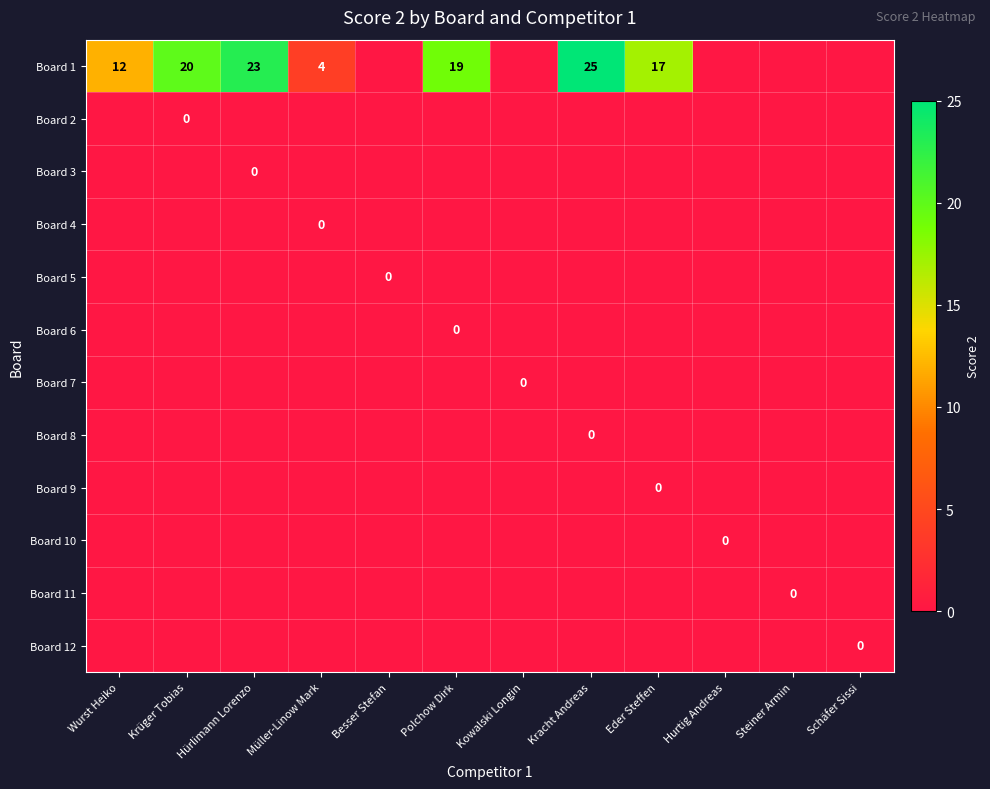

At which category is the sum across all series the highest?

Kracht Andreas